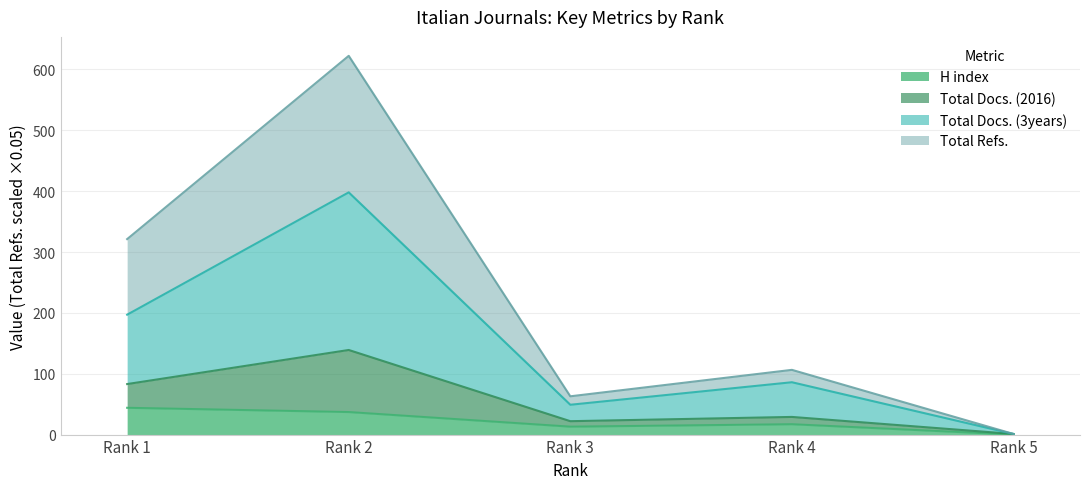

True or false: Total Docs. (2016) and Total Refs. cross at least once.

False